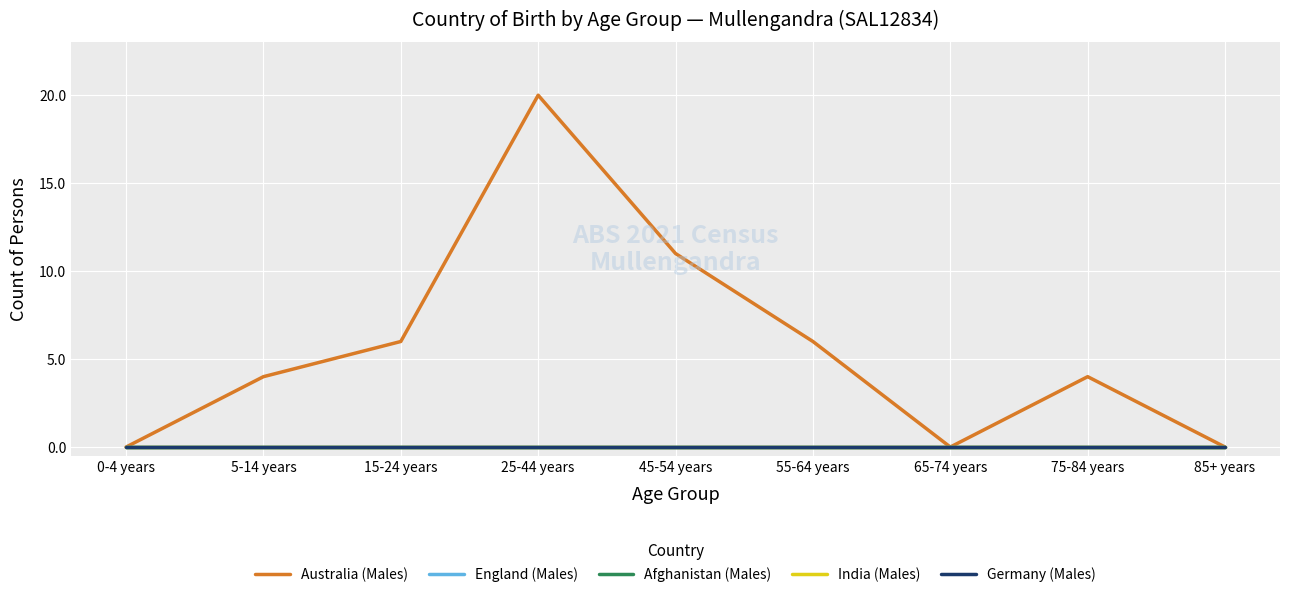

Does the chart display data point markers on the line(s)?

No